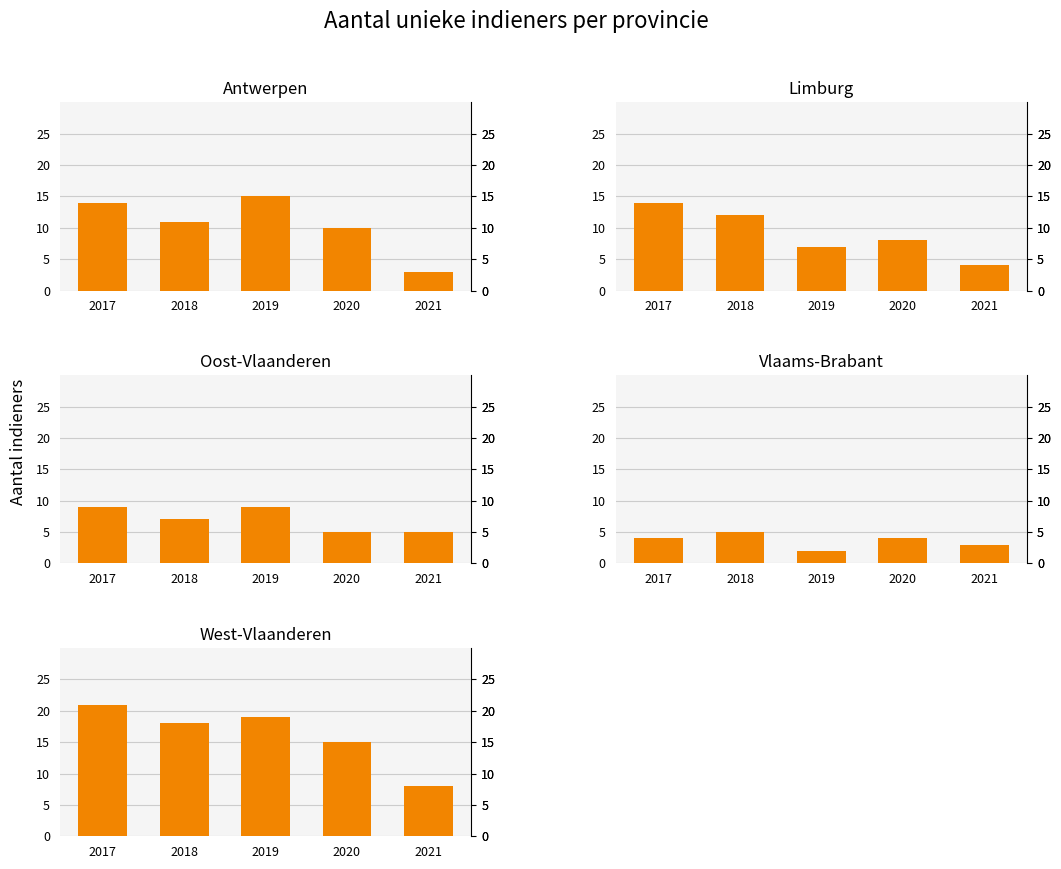

List the labels in order of Antwerpen value, smallest first.

2021, 2020, 2018, 2017, 2019